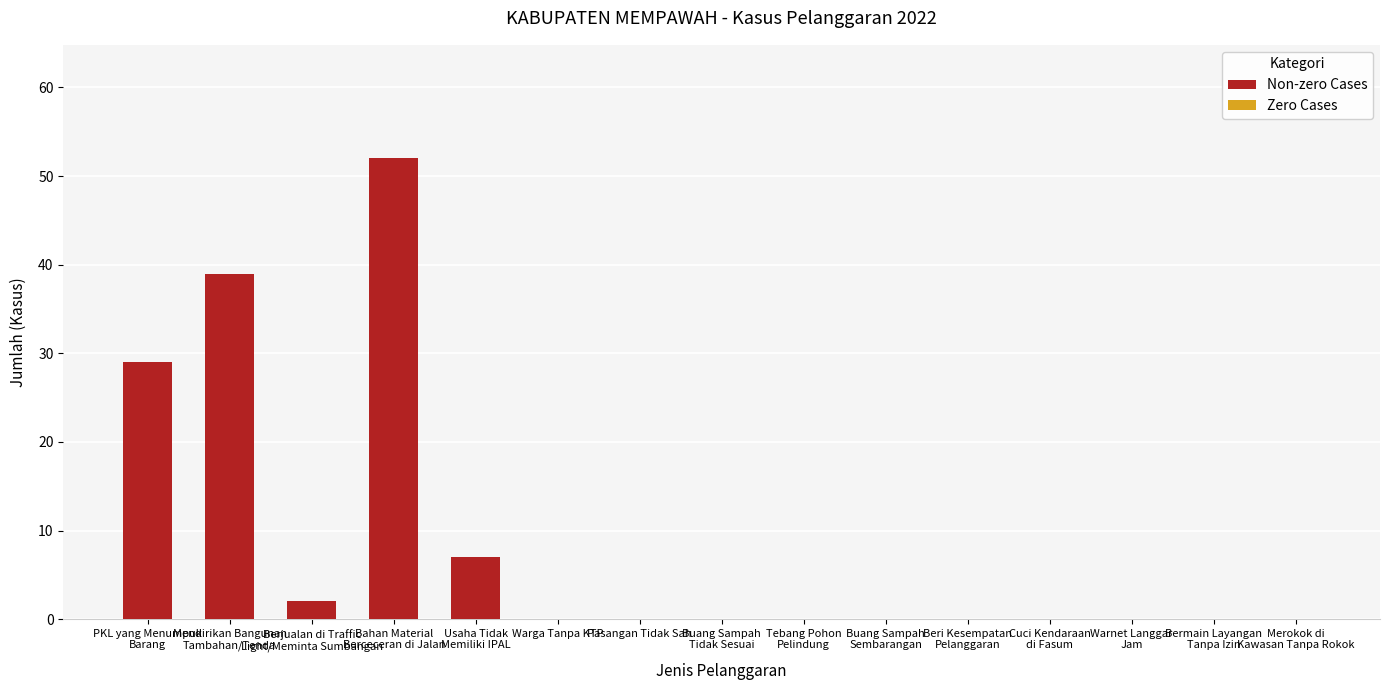

How many series are shown in this chart?

1